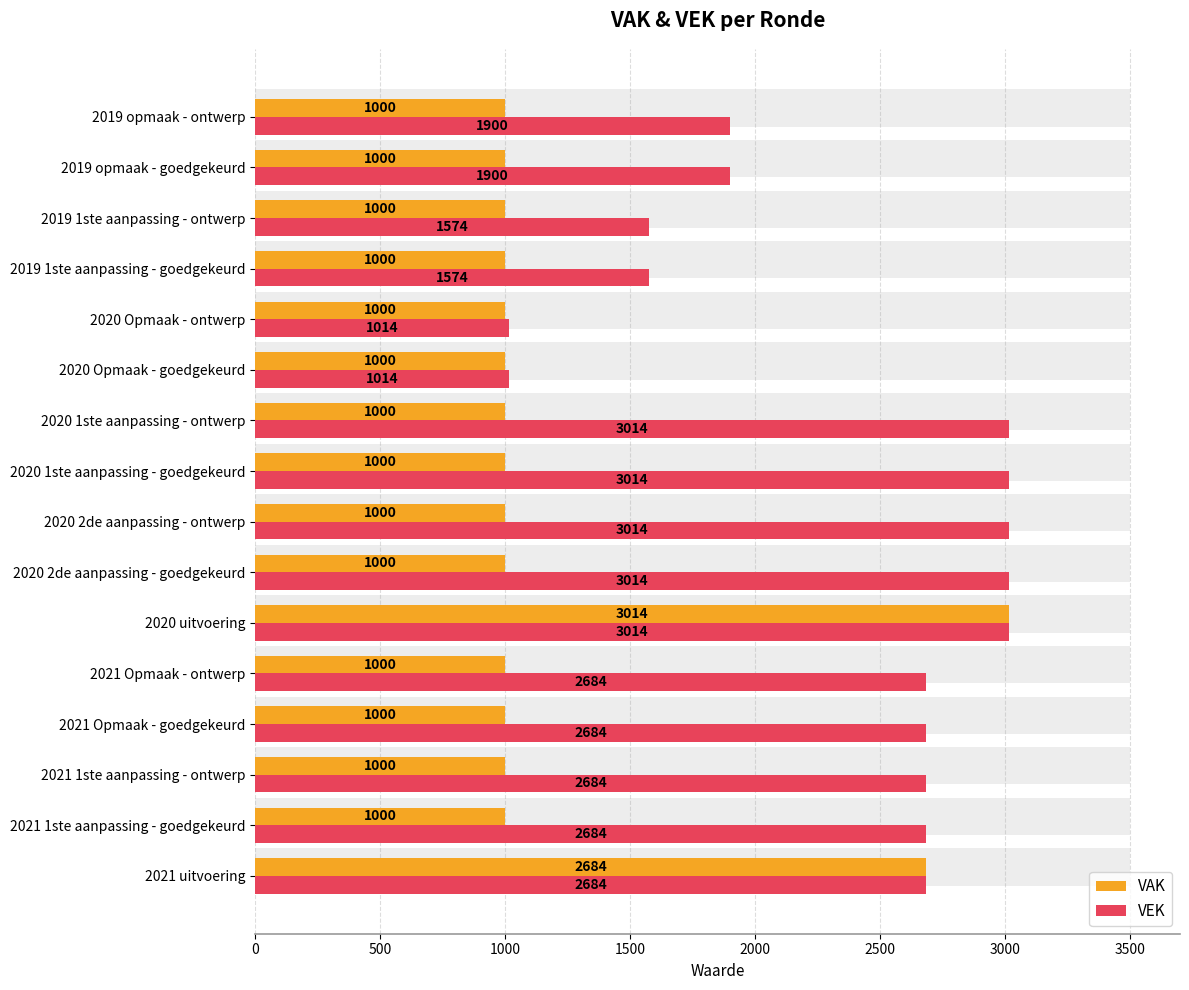

What is the minimum value for VAK?

1000